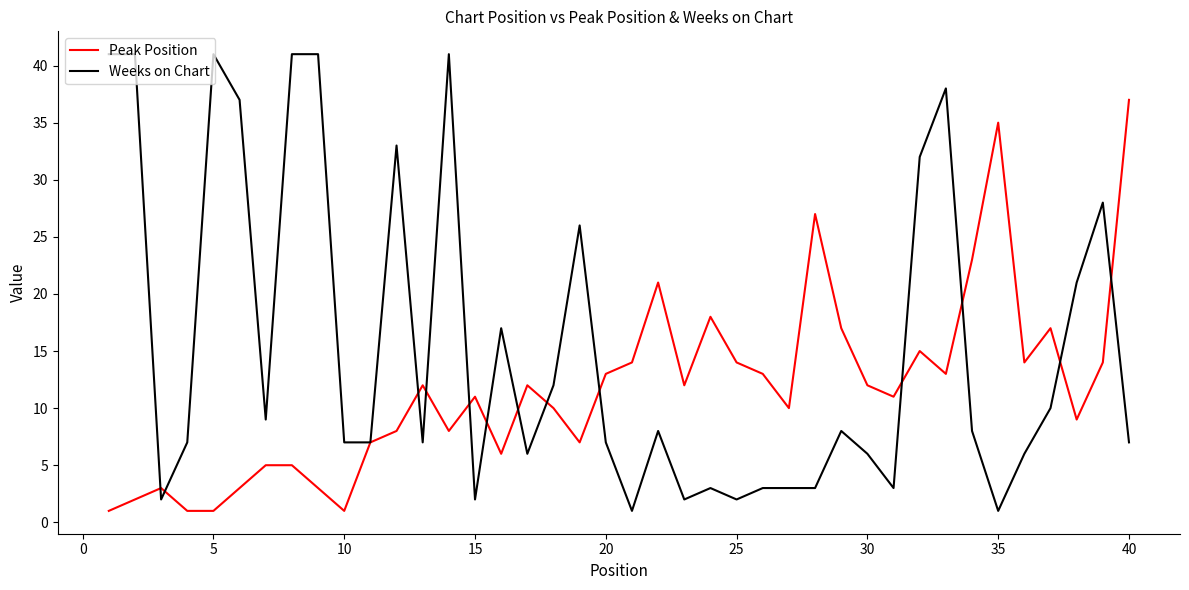

Which series has the largest range (max minus min)?

Weeks on Chart